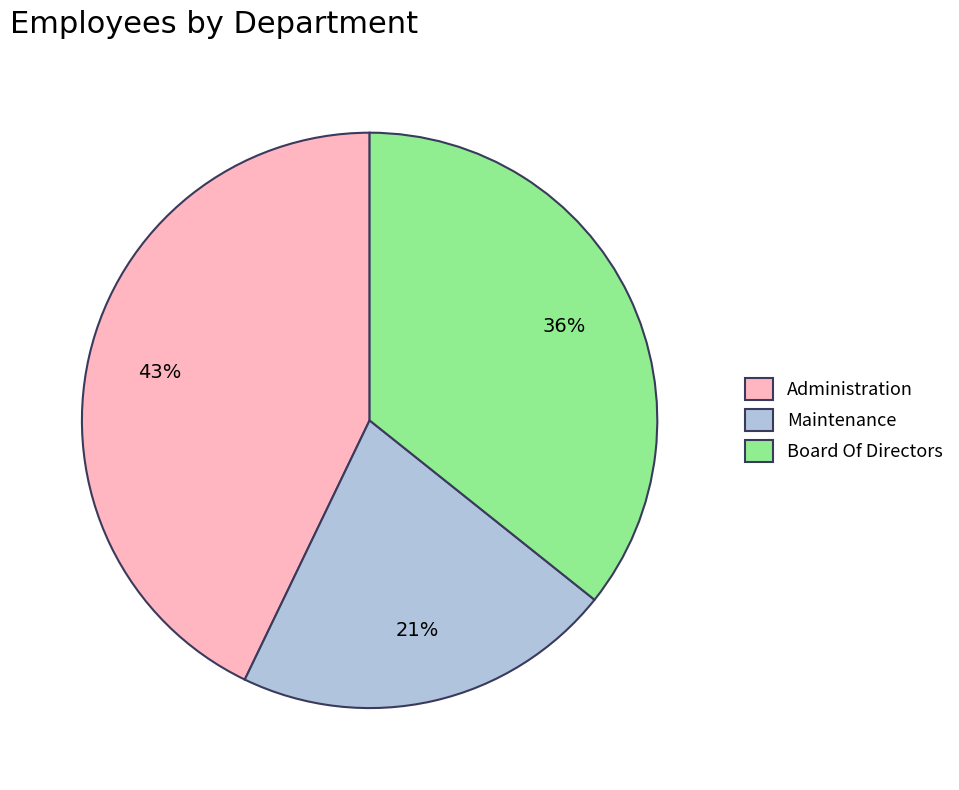

Is the sum of Maintenance and Administration greater than half?

Yes